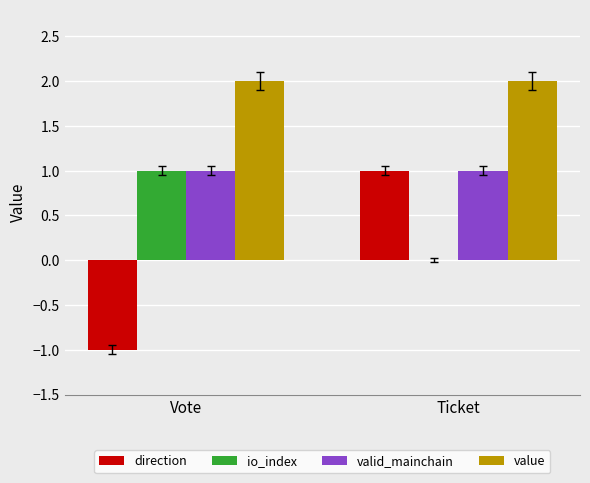

How many distinct data groups are displayed?

4